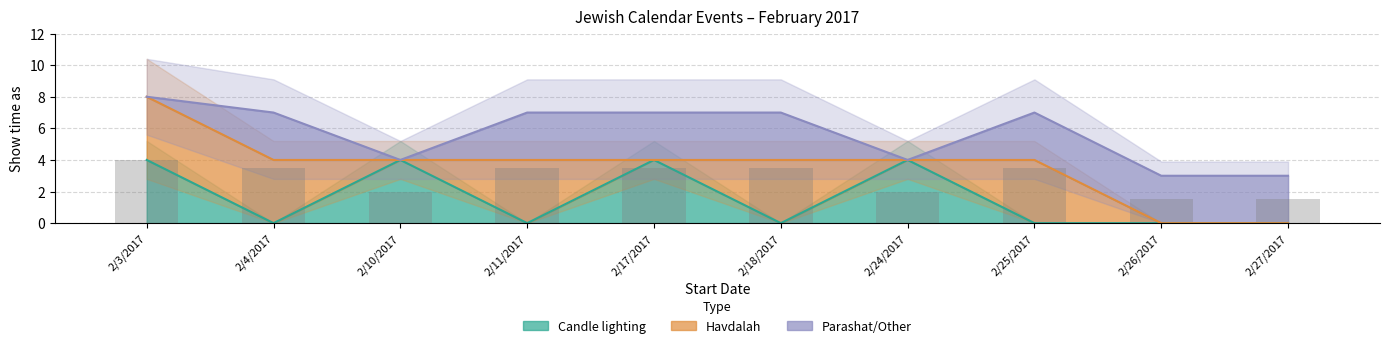

How many bars are there in each group?

3